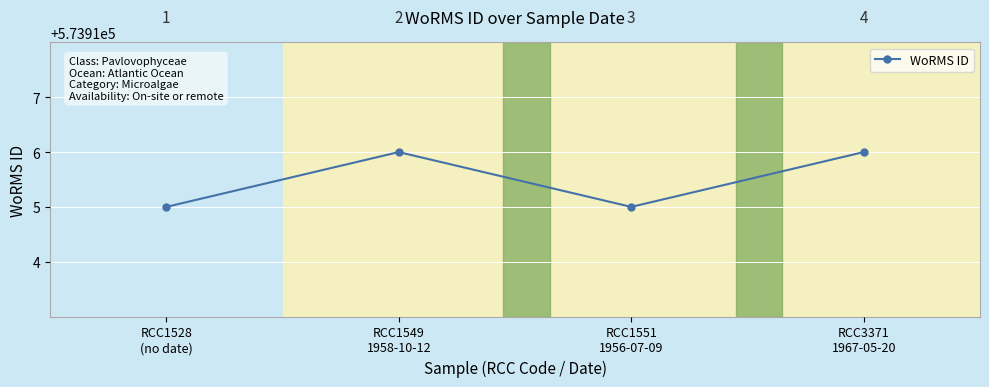

Does the chart have visible grid lines?

Yes